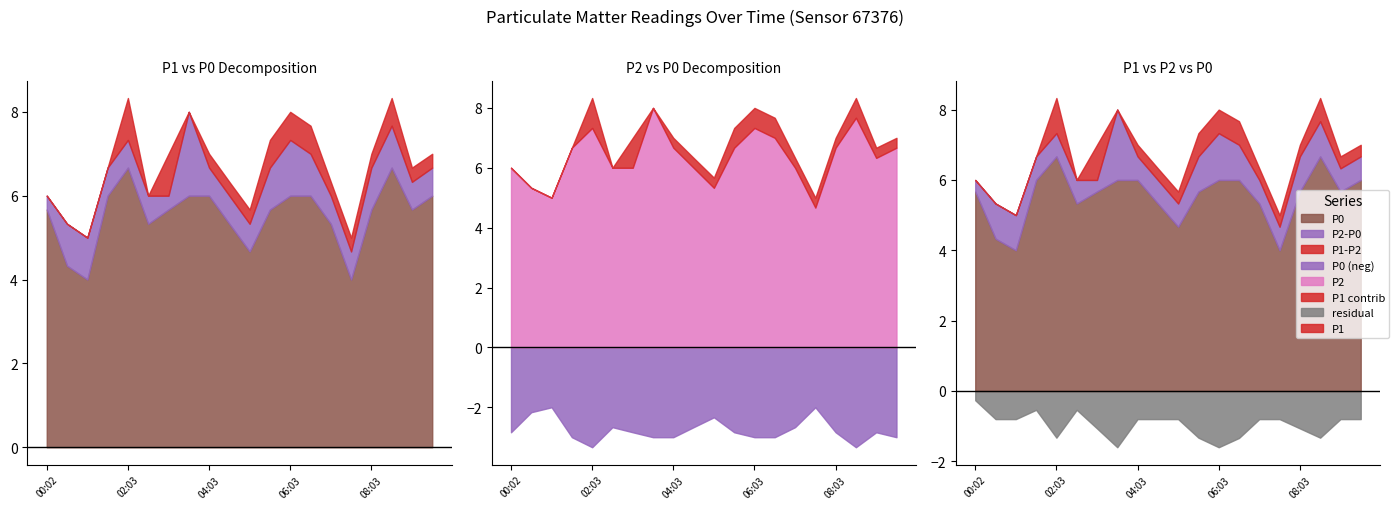

List the series in order of their peak value, highest first.

P1, P2, P0